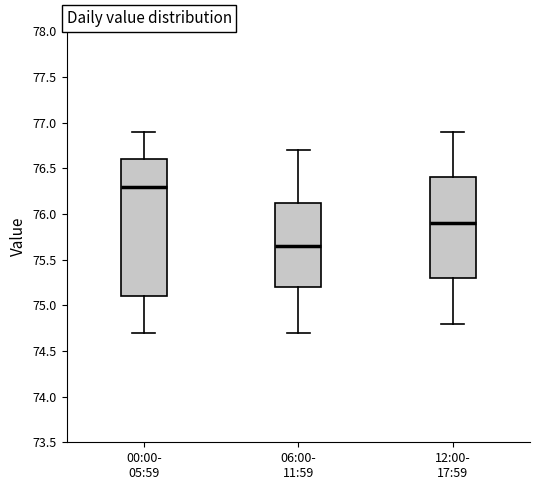

Reading left to right, read every box against the y-axis: the position of its median line, the range the box covers, and the ends of its whiskers. The values are not printed on the chart, so give them approximately, as read against the axis.

00:00- 05:59: median 76.30, box 75.10 to 76.60, whiskers 74.70 to 76.90
06:00- 11:59: median 75.65, box 75.20 to 76.15, whiskers 74.70 to 76.70
12:00- 17:59: median 75.90, box 75.30 to 76.40, whiskers 74.80 to 76.90